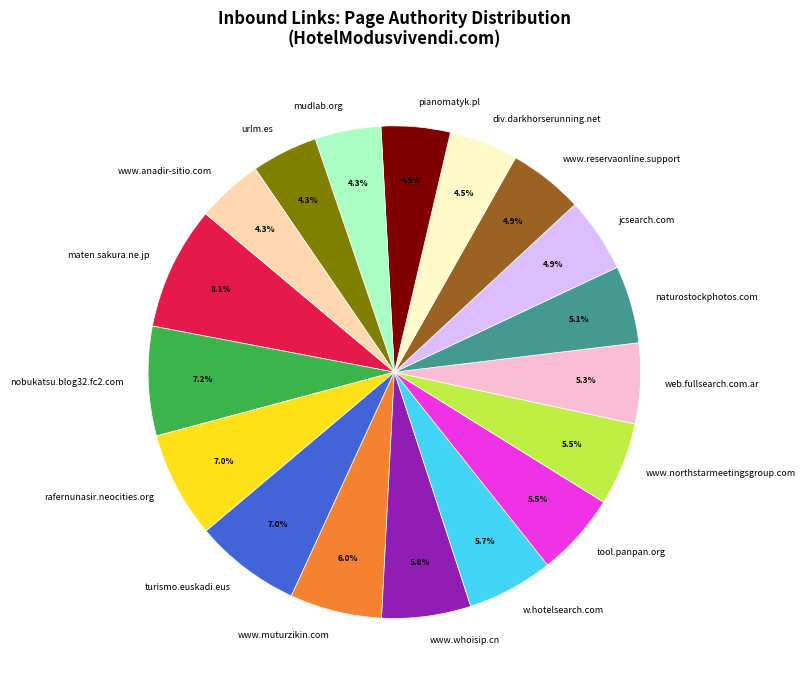

Is there any slice that represents more than half of the pie?

No